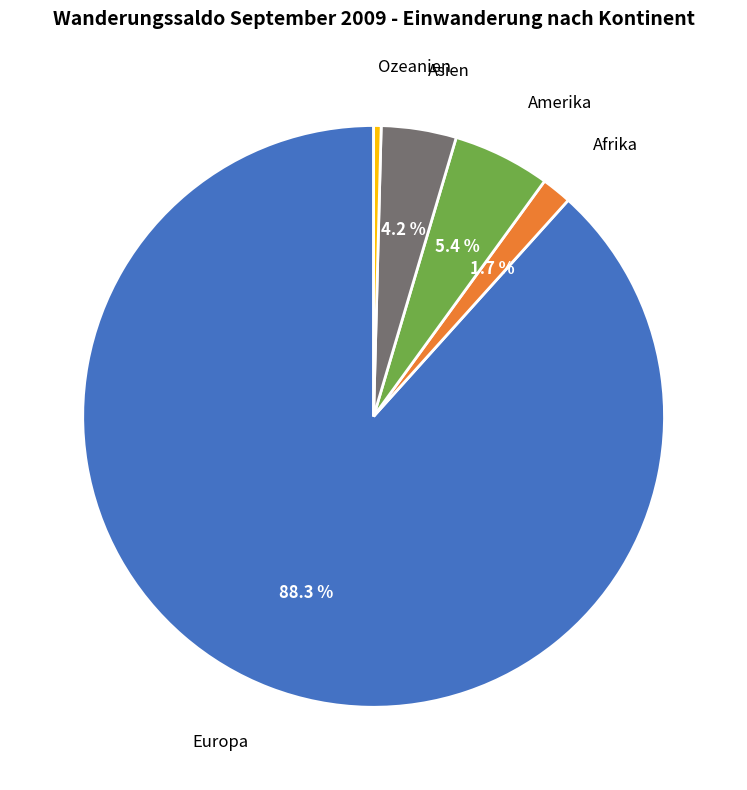

True or false: Ozeanien accounts for 0% of the total.

True